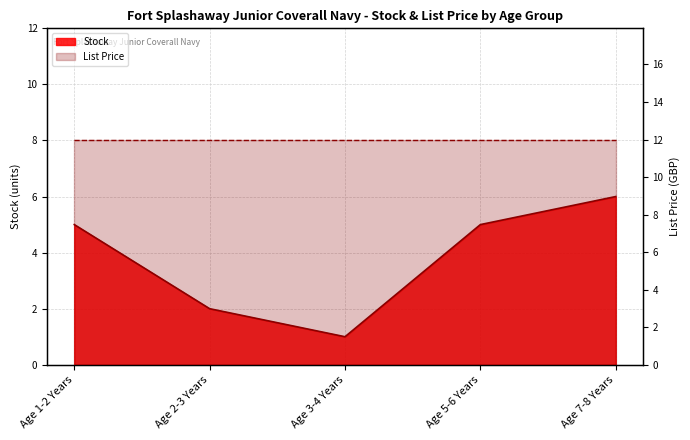

What is the greatest value displayed?

6